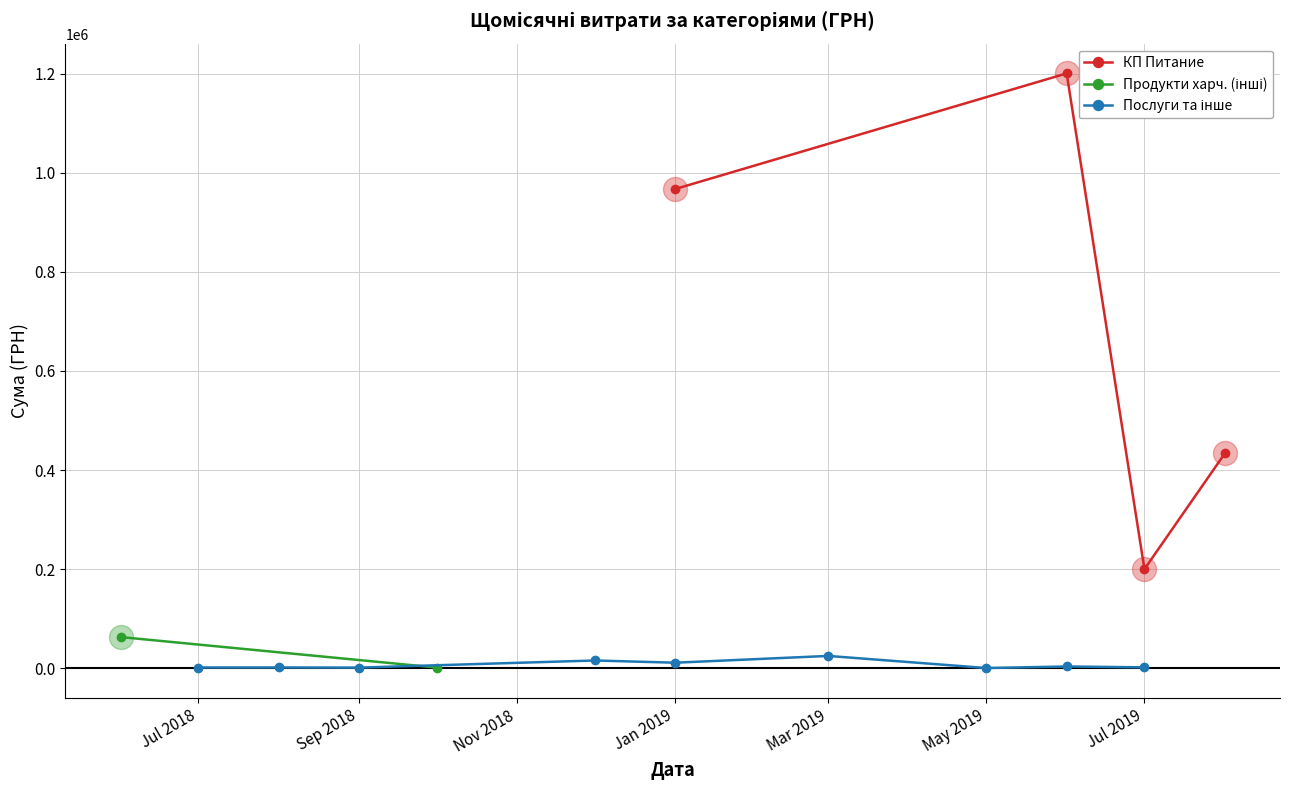

Which series has the widest spread of Y values?

КП Питание